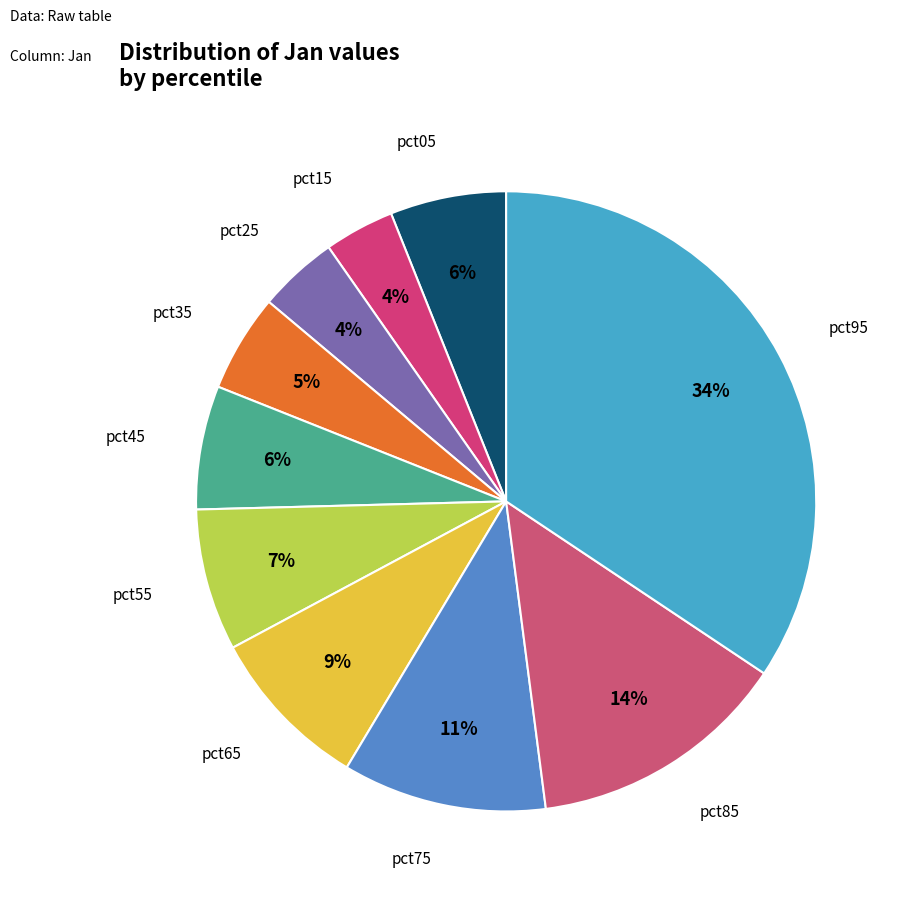

Which slice is the smallest?

pct15